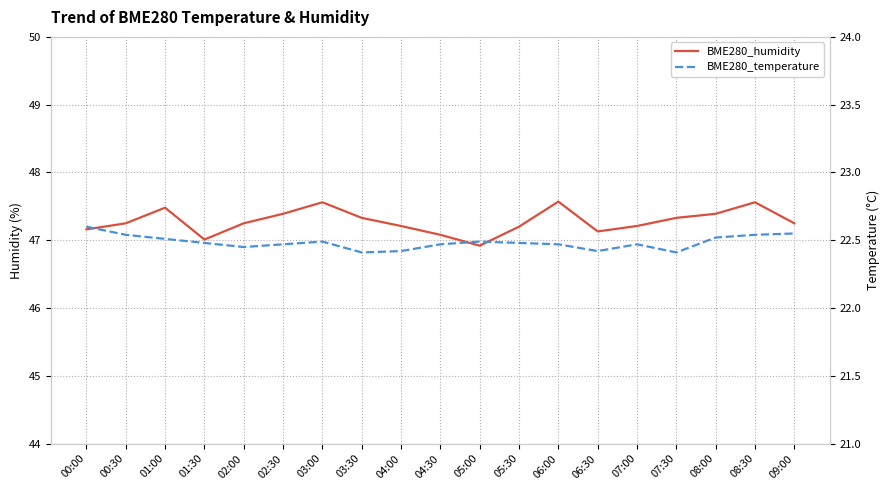

True or false: BME280_temperature and BME280_humidity intersect in this chart.

False